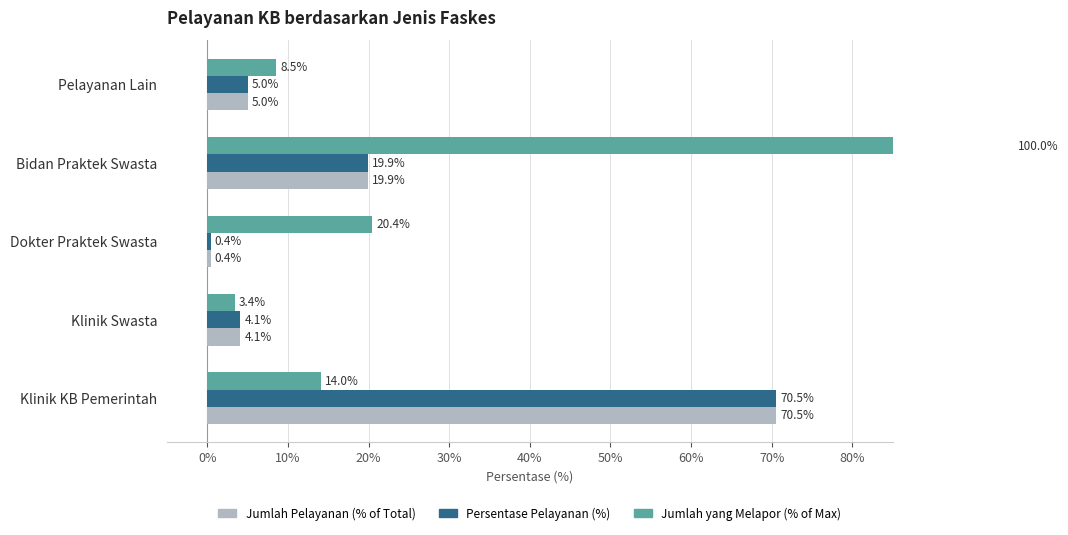

What is the minimum value shown in the chart?

0.4